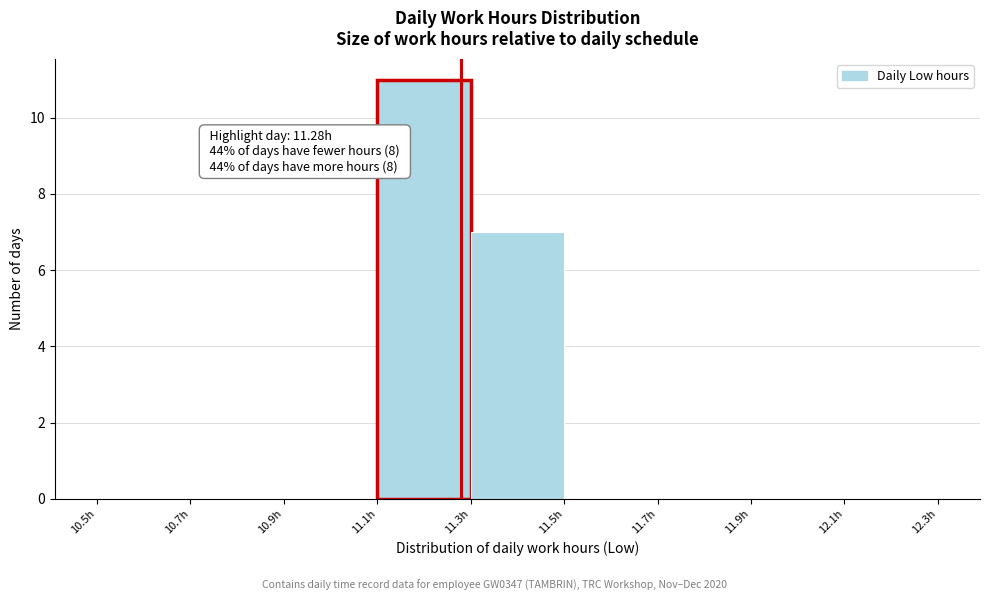

Over which range of the x-axis is the bar tallest?

11.1 to 11.3